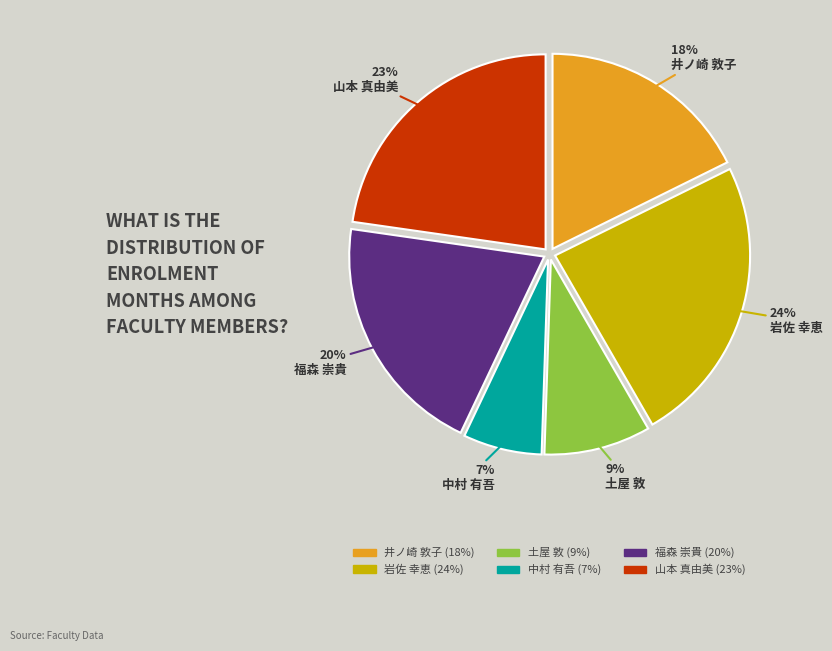

Count the number of slices in the pie.

6